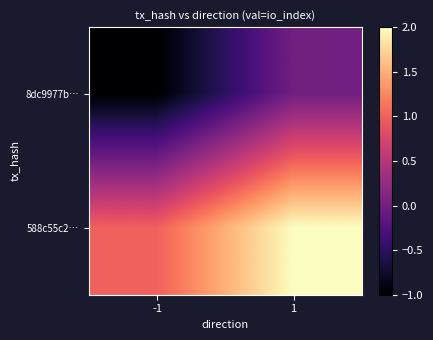

What is the total value across all series at 1?

2